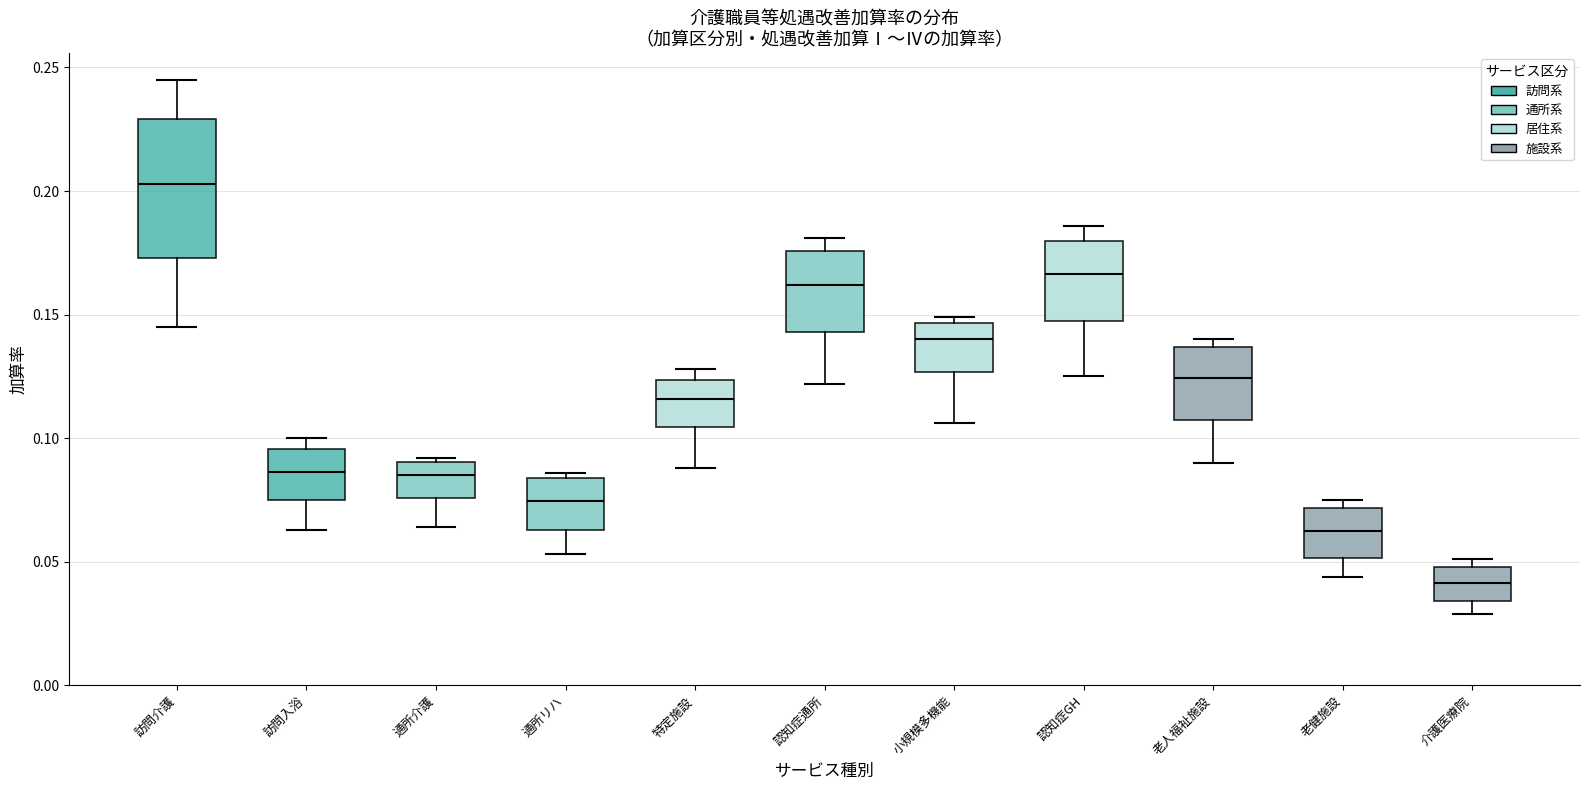

Reading left to right, read every box against the y-axis: the position of its median line, the range the box covers, and the ends of its whiskers. The values are not printed on the chart, so give them approximately, as read against the axis.

訪問介護: median 0.205, box 0.175 to 0.230, whiskers 0.145 to 0.245
訪問入浴: median 0.085, box 0.075 to 0.095, whiskers 0.065 to 0.100
通所介護: median 0.085, box 0.075 to 0.090, whiskers 0.065 to 0.090 (just above the box's upper edge)
通所リハ: median 0.075, box 0.065 to 0.085, whiskers 0.055 to 0.085 (just above the box's upper edge)
特定施設: median 0.115, box 0.105 to 0.125, whiskers 0.090 to 0.130
認知症通所: median 0.160, box 0.145 to 0.175, whiskers 0.120 to 0.180
小規模多機能: median 0.140, box 0.125 to 0.145, whiskers 0.105 to 0.150
認知症GH: median 0.165, box 0.150 to 0.180, whiskers 0.125 to 0.185
老人福祉施設: median 0.125, box 0.105 to 0.135, whiskers 0.090 to 0.140
老健施設: median 0.065, box 0.050 to 0.070, whiskers 0.045 to 0.075
介護医療院: median 0.040, box 0.035 to 0.050, whiskers 0.030 to 0.050 (just above the box's upper edge)